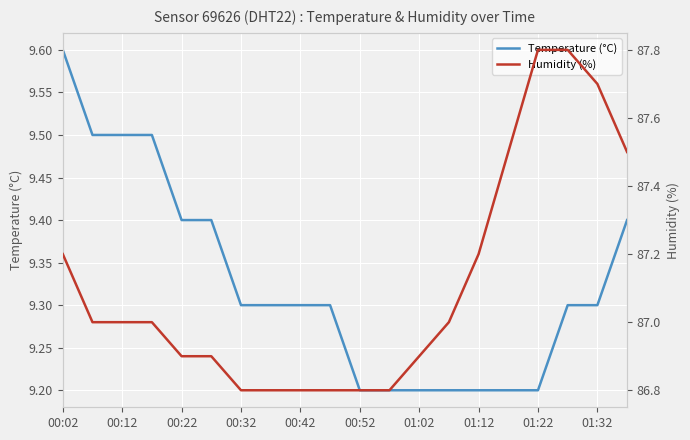

Is it true that Temperature (°C) equals 2.1 at 00:52?

False